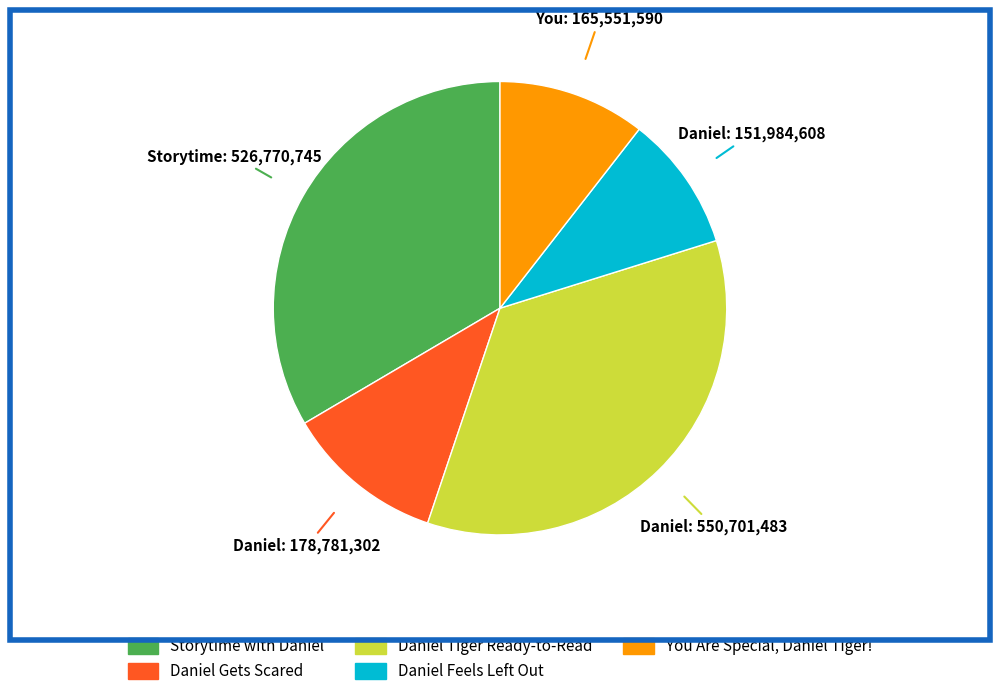

Which slice is the smallest?

Daniel Feels Left Out